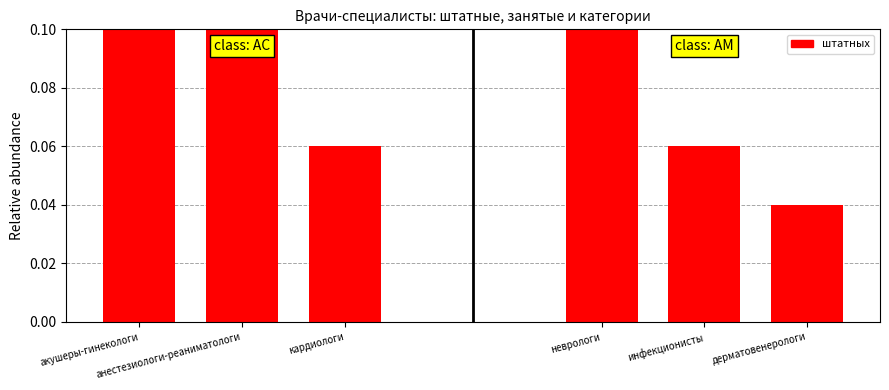

Is it true that the value at кардиологи is 0.0?

False